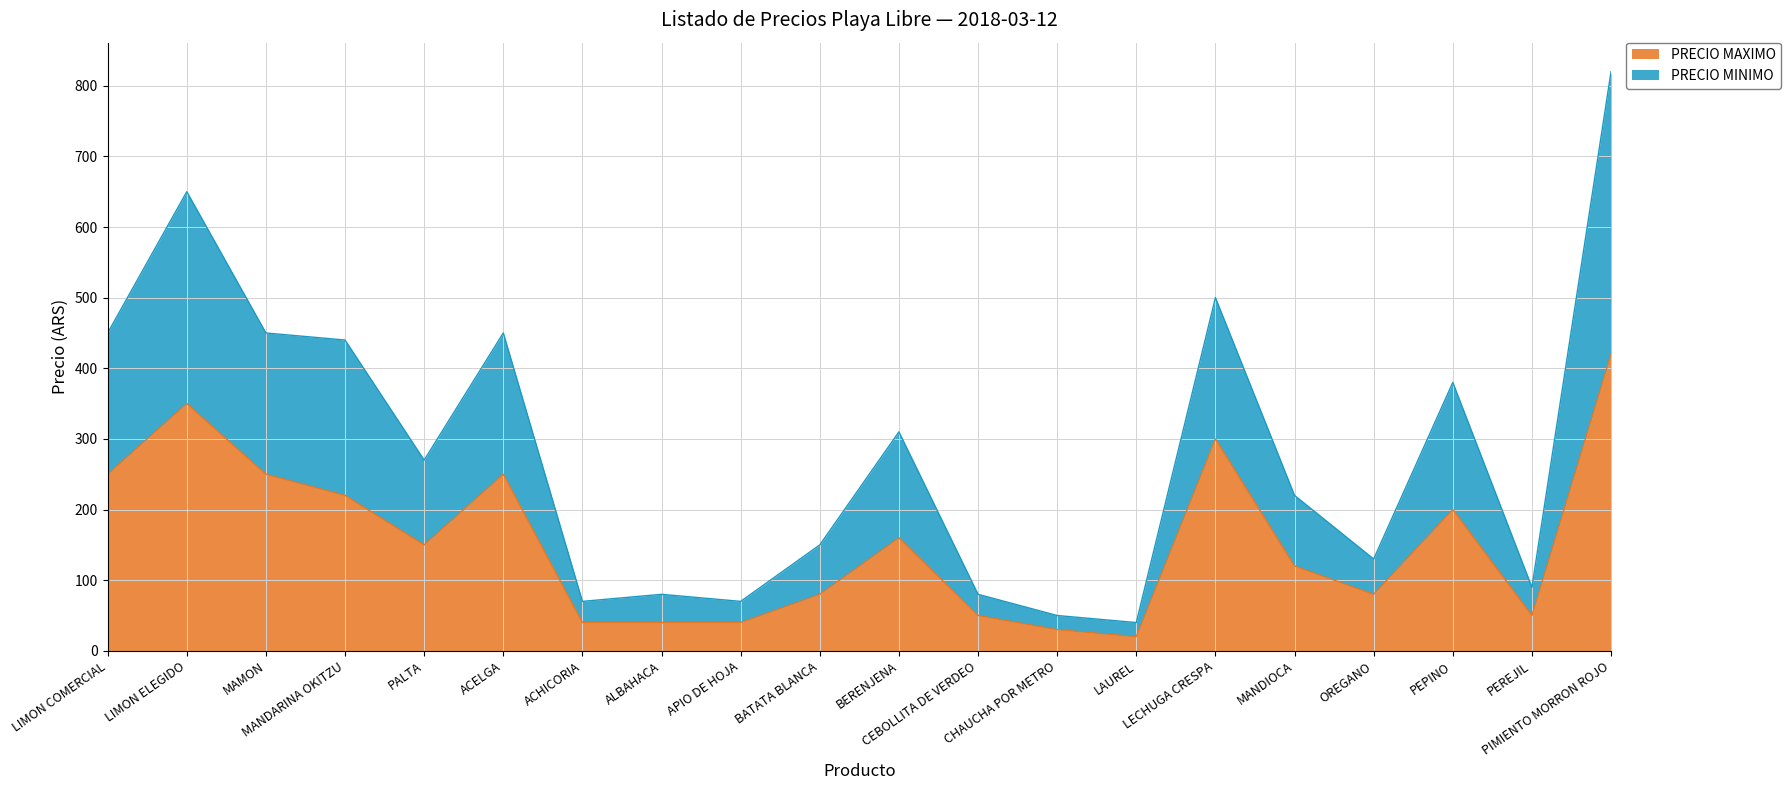

What is the maximum value for PRECIO MAXIMO?

420